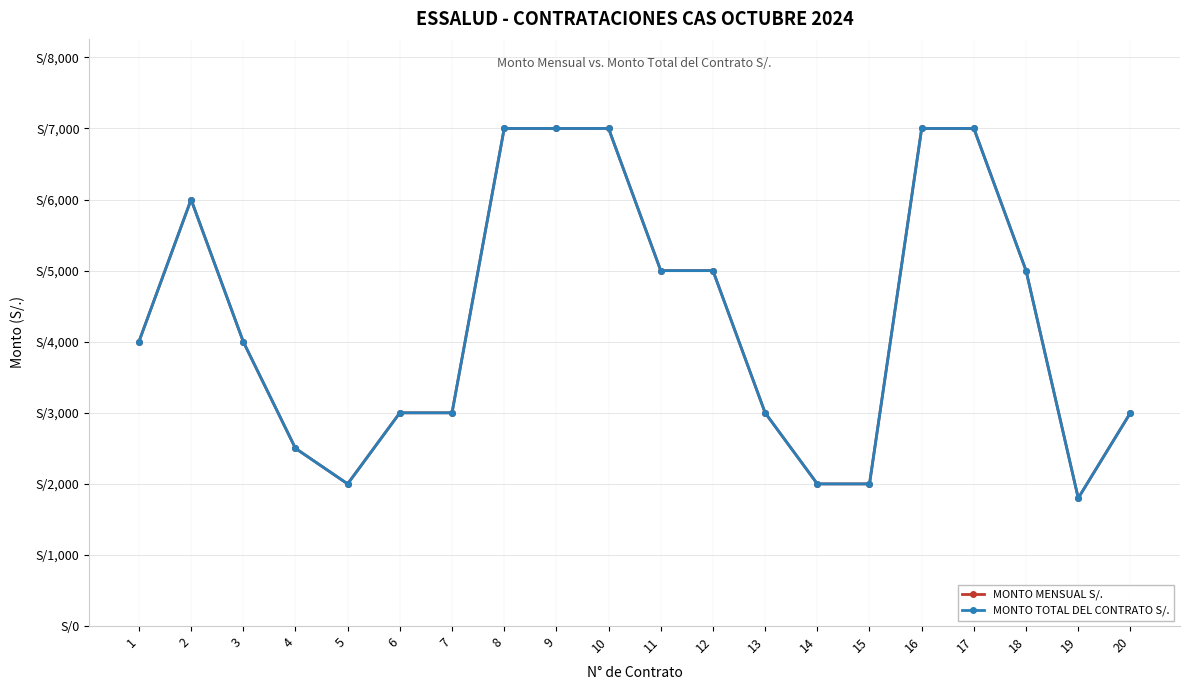

The value of MONTO MENSUAL S/. at 18 is 6634. True or false?

False